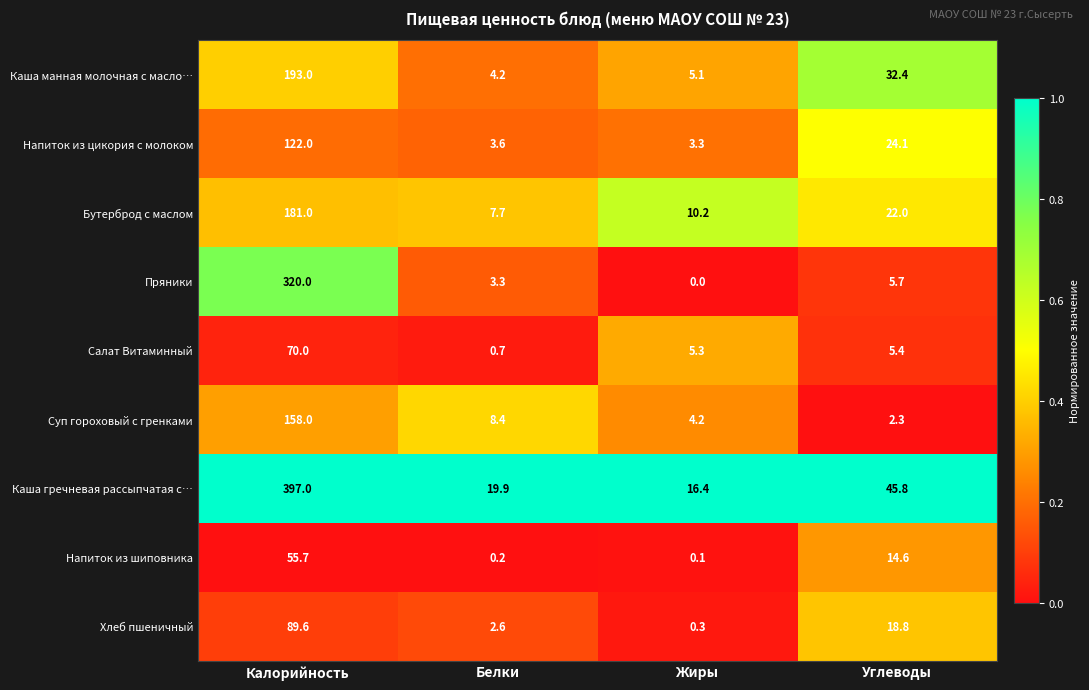

The value of Хлеб пшеничный at Белки is 2.6. True or false?

True